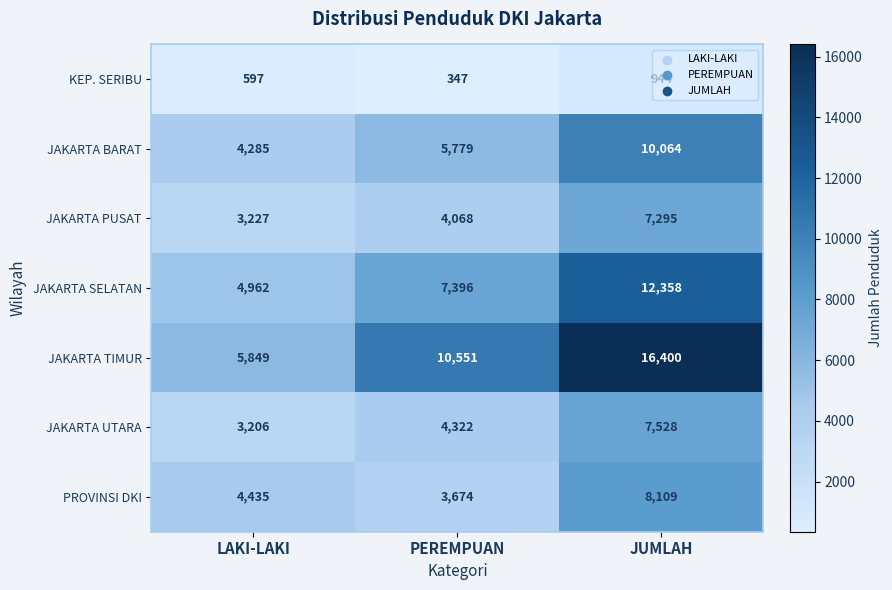

True or false: JAKARTA TIMUR has a value of 10551 at PEREMPUAN.

True